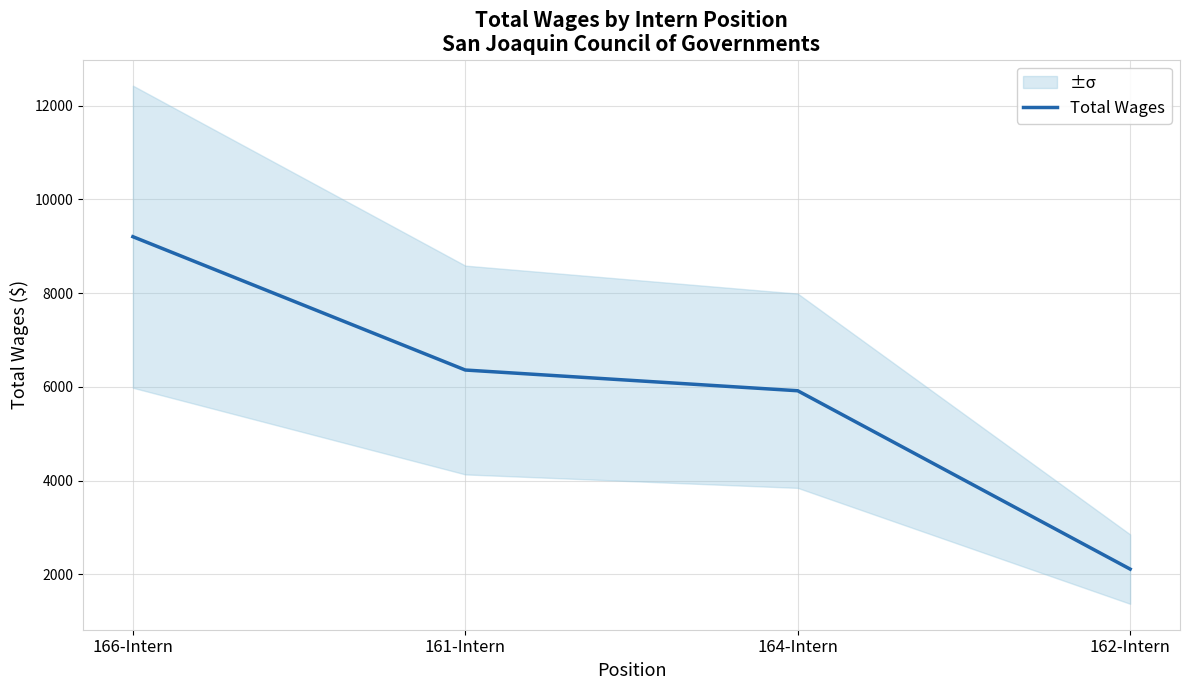

What is the difference between the maximum and minimum values?

7088